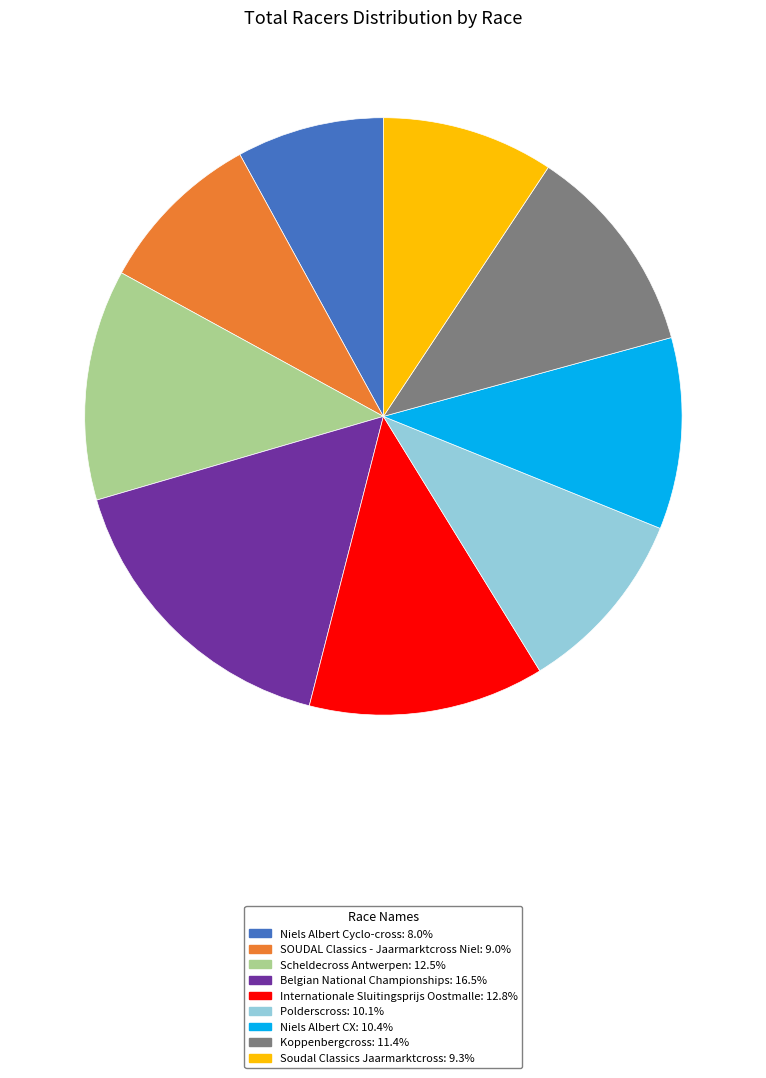

What is the smallest slice in the pie chart?

Niels Albert Cyclo-cross